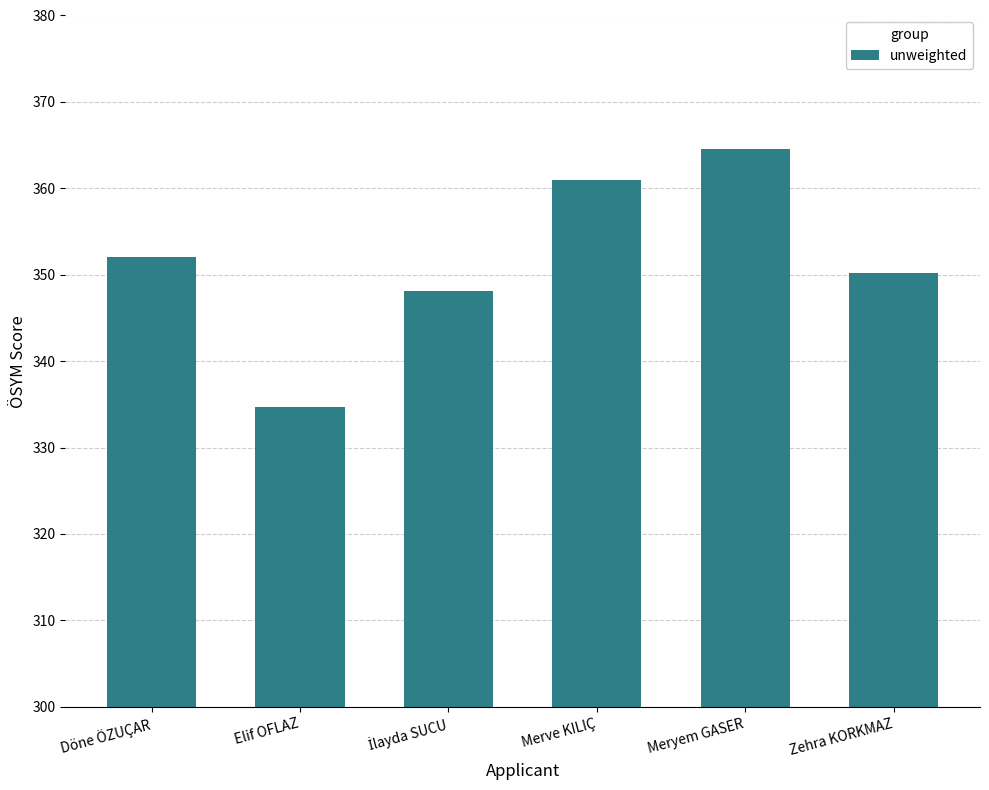

What position from the left is Merve KILIÇ?

4